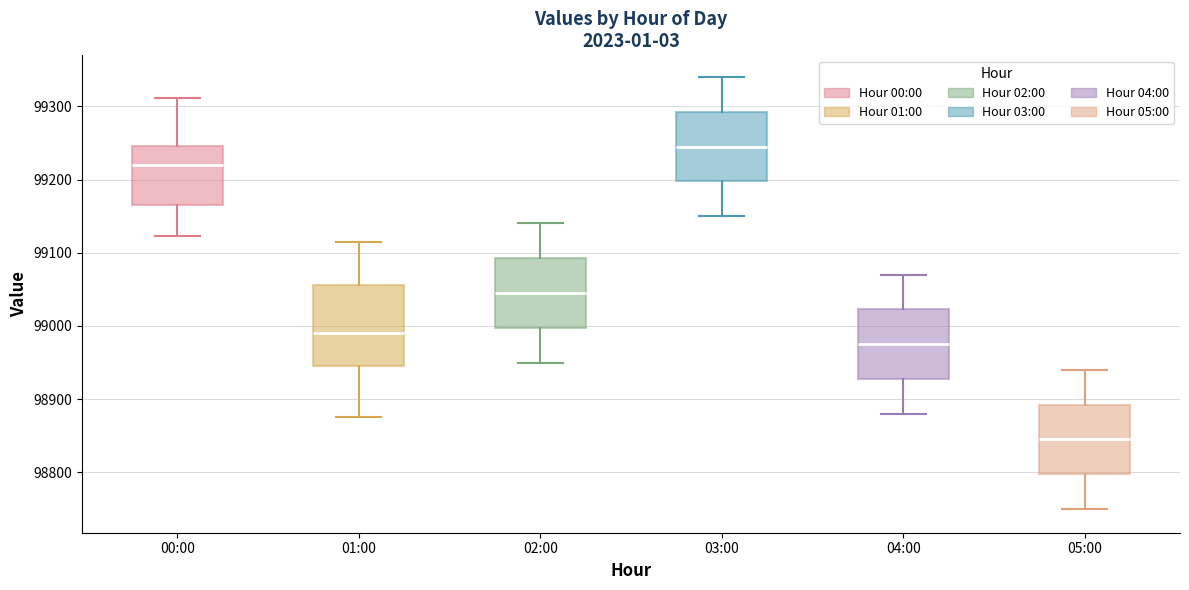

Where is the upper edge of the box for 02:00 on the y-axis? The values are not printed on the chart, so give them approximately, as read against the axis.

99090